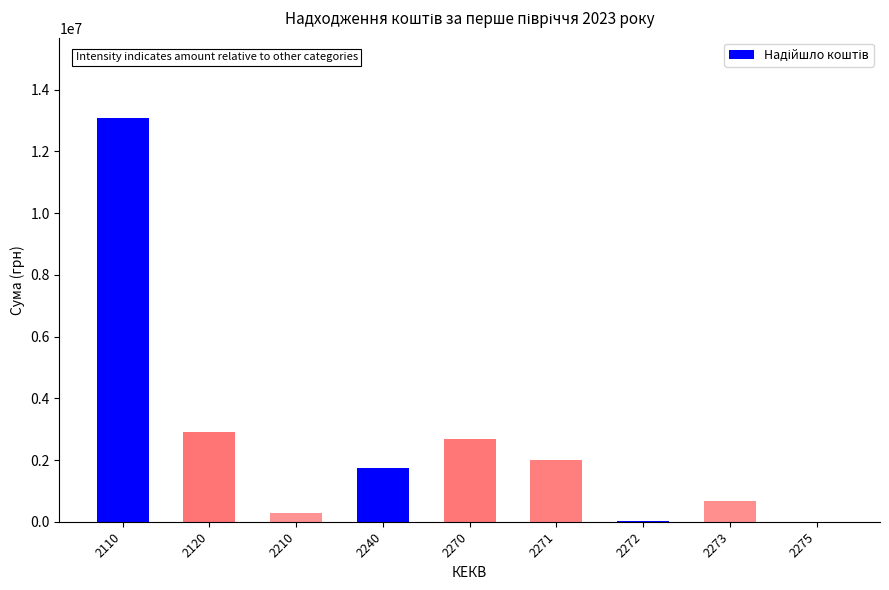

What is the sum of all values?

23364979.0